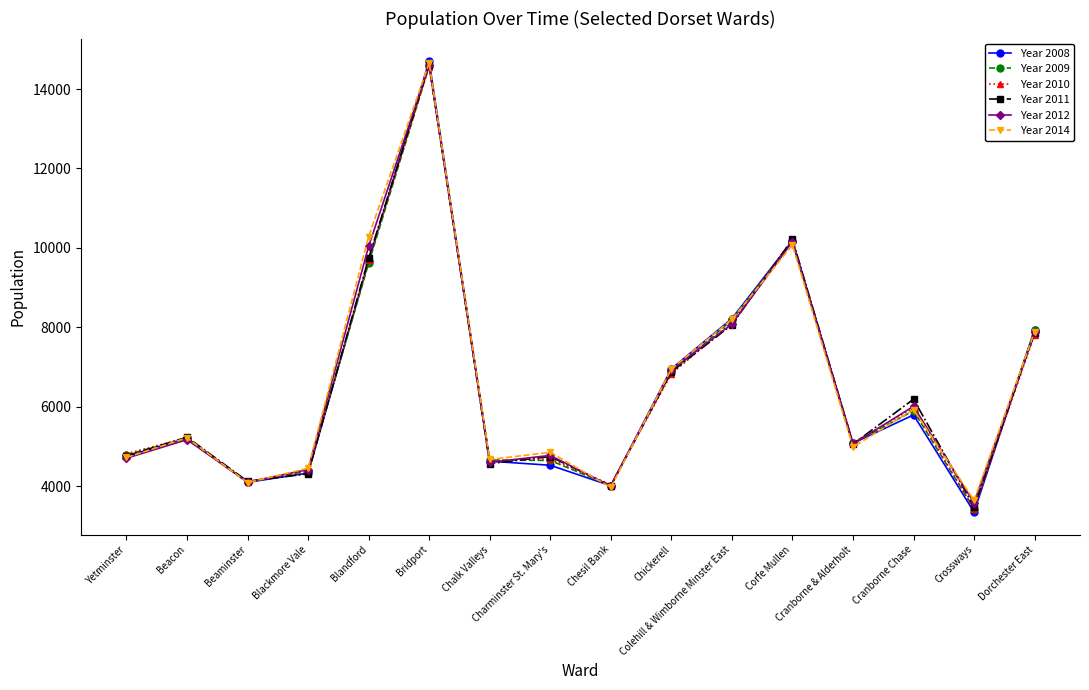

At which category is the sum across all series the highest?

Bridport